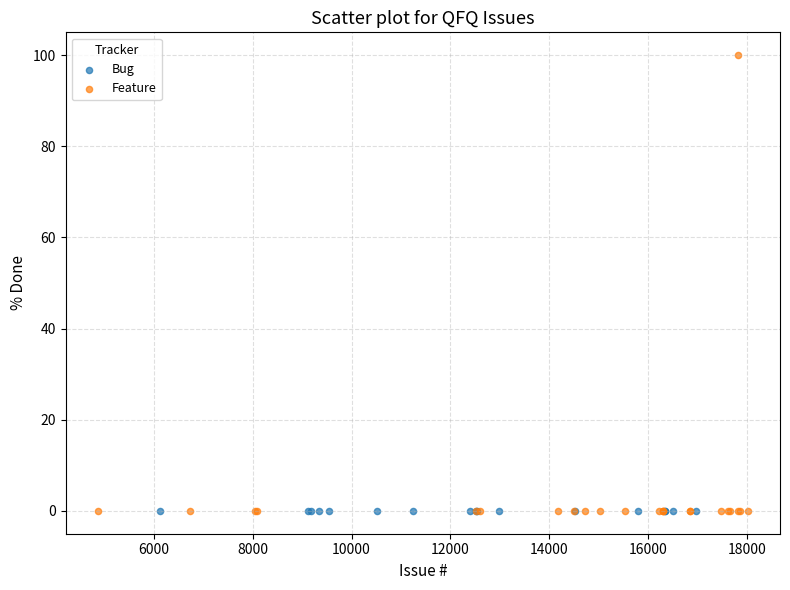

Which series contains the highest Y value?

Feature